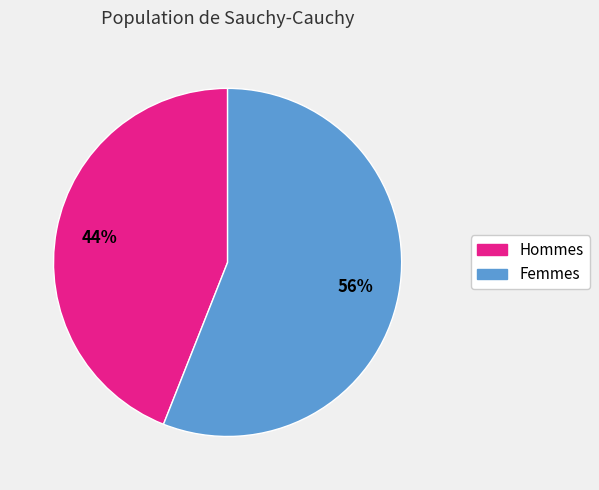

Approximately how many times larger is the value at Femmes compared to Hommes?

1.3